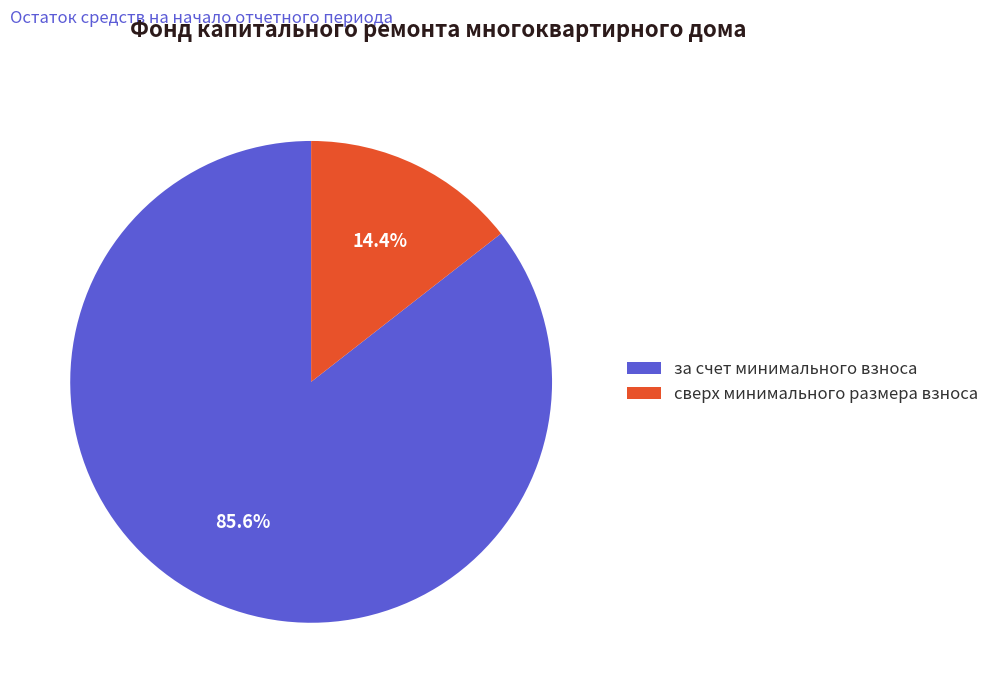

To the nearest percent, what is the combined percentage of сверх минимального размера взноса and за счет минимального взноса?

100%